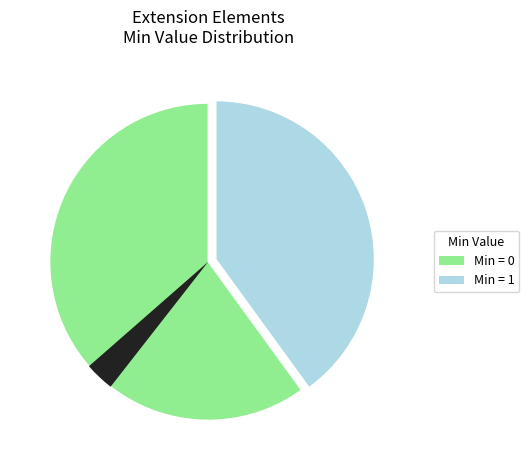

Is it true that Extension is 0% of the pie?

True